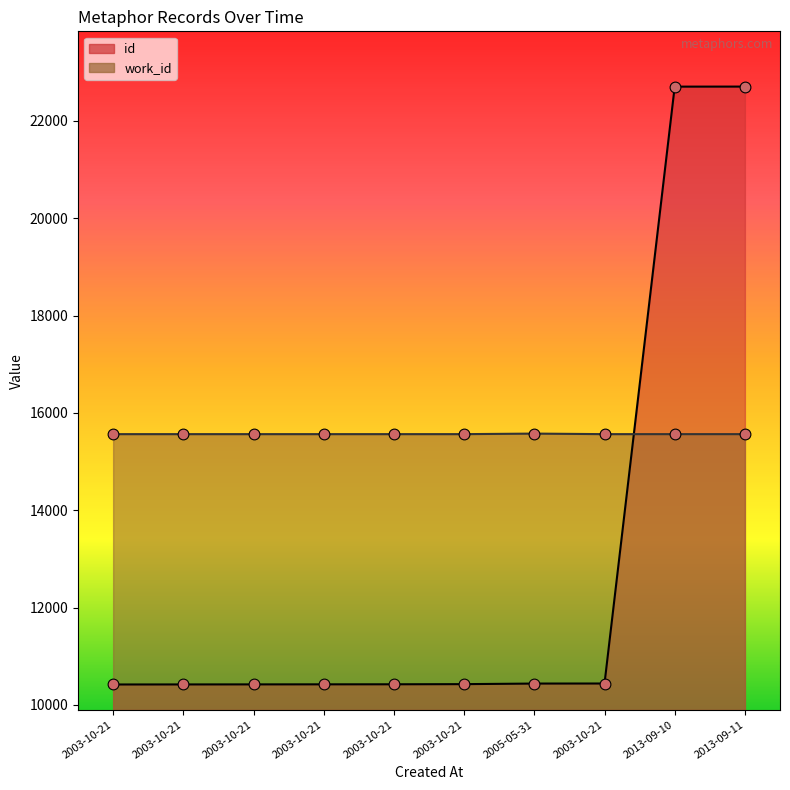

What are all the series names shown in the legend?

id, work_id